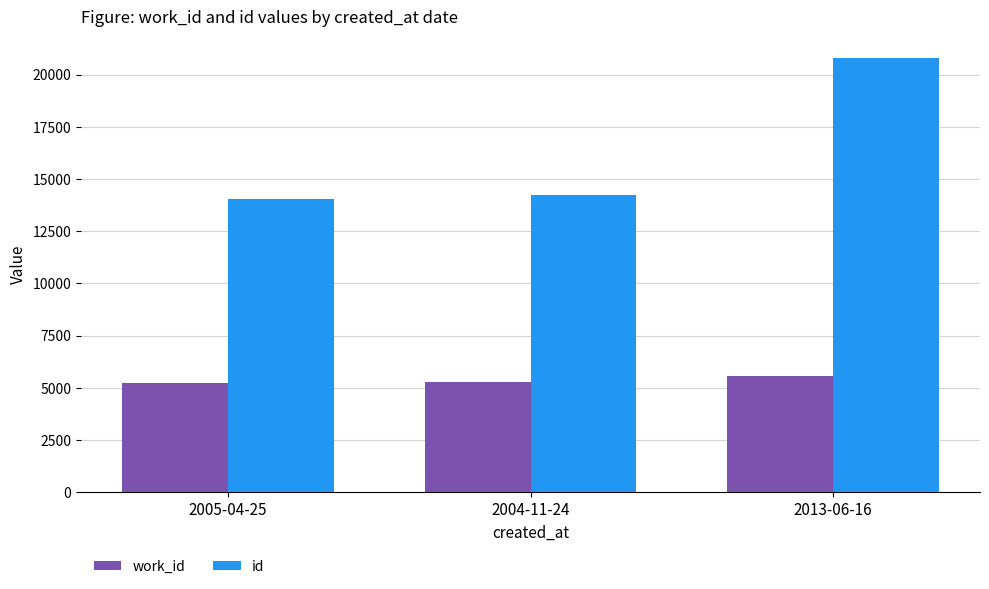

What is the smallest value displayed?

5214